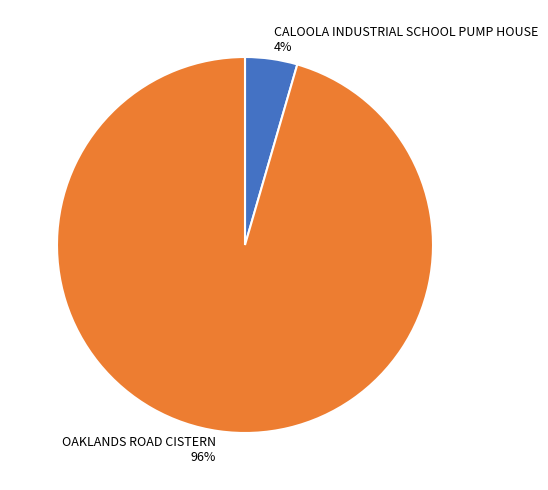

How many segments does this pie chart have?

2